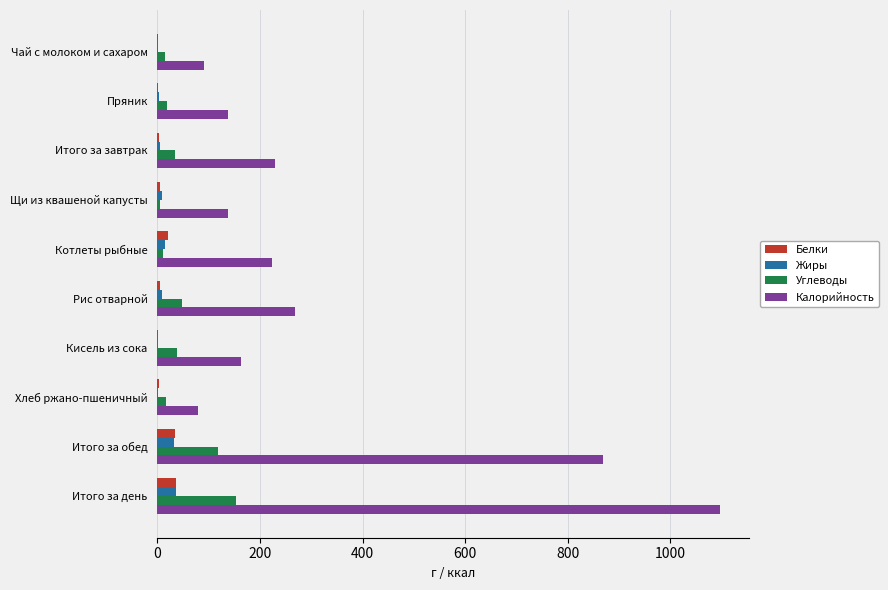

How many data points does each series have?

10